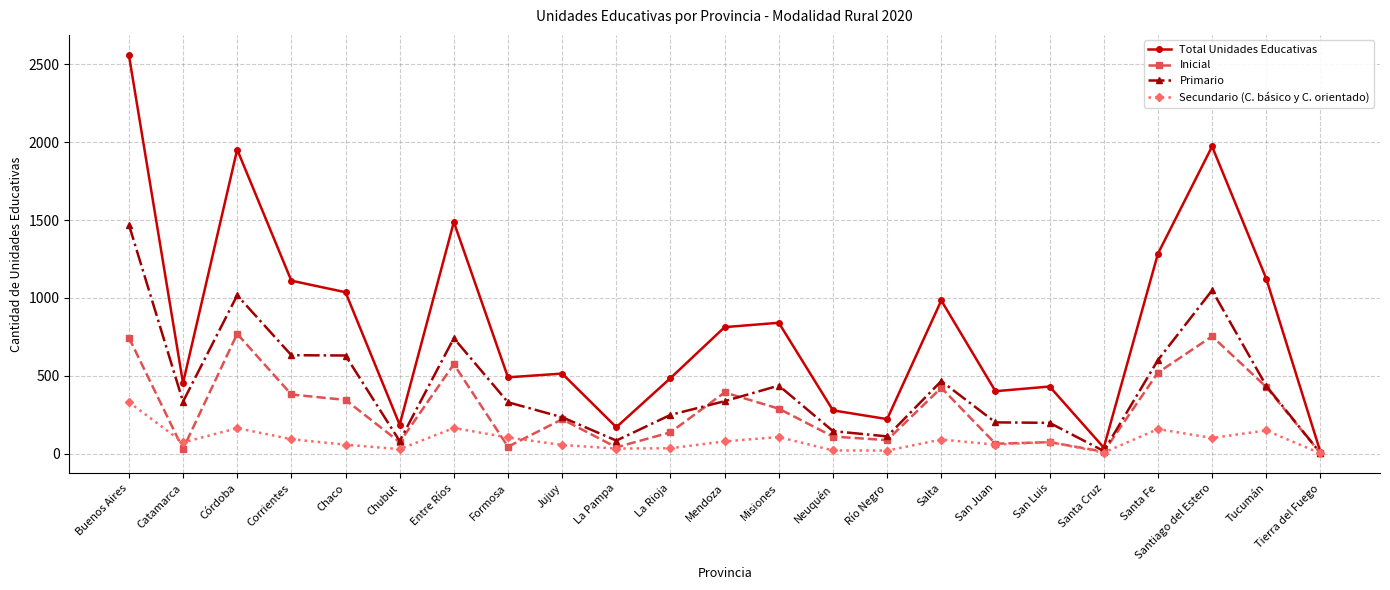

Where is the first local maximum for Primario?

Córdoba